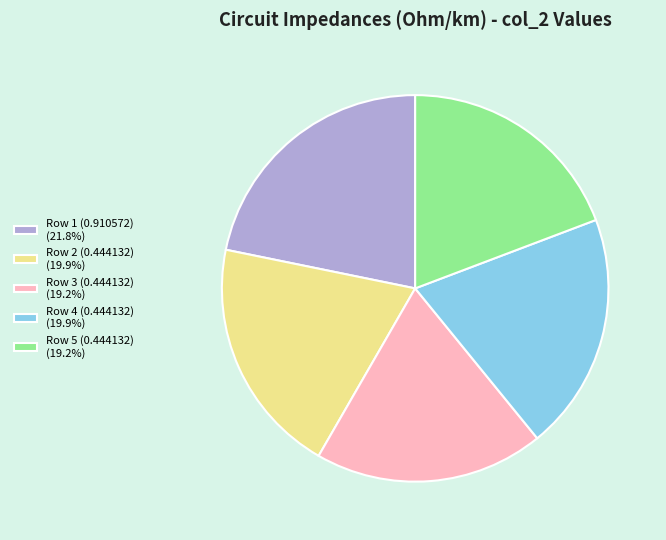

Approximately how many times larger is the value at Row 4 (0.444132) (19.9%) compared to Row 5 (0.444132) (19.2%)?

1.0